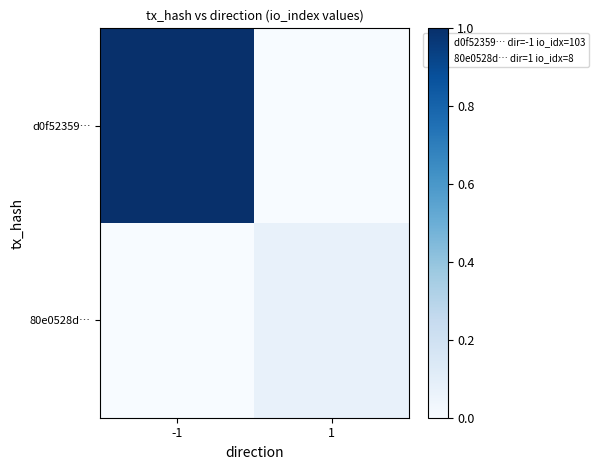

Between 1 and -1, which is larger?

-1